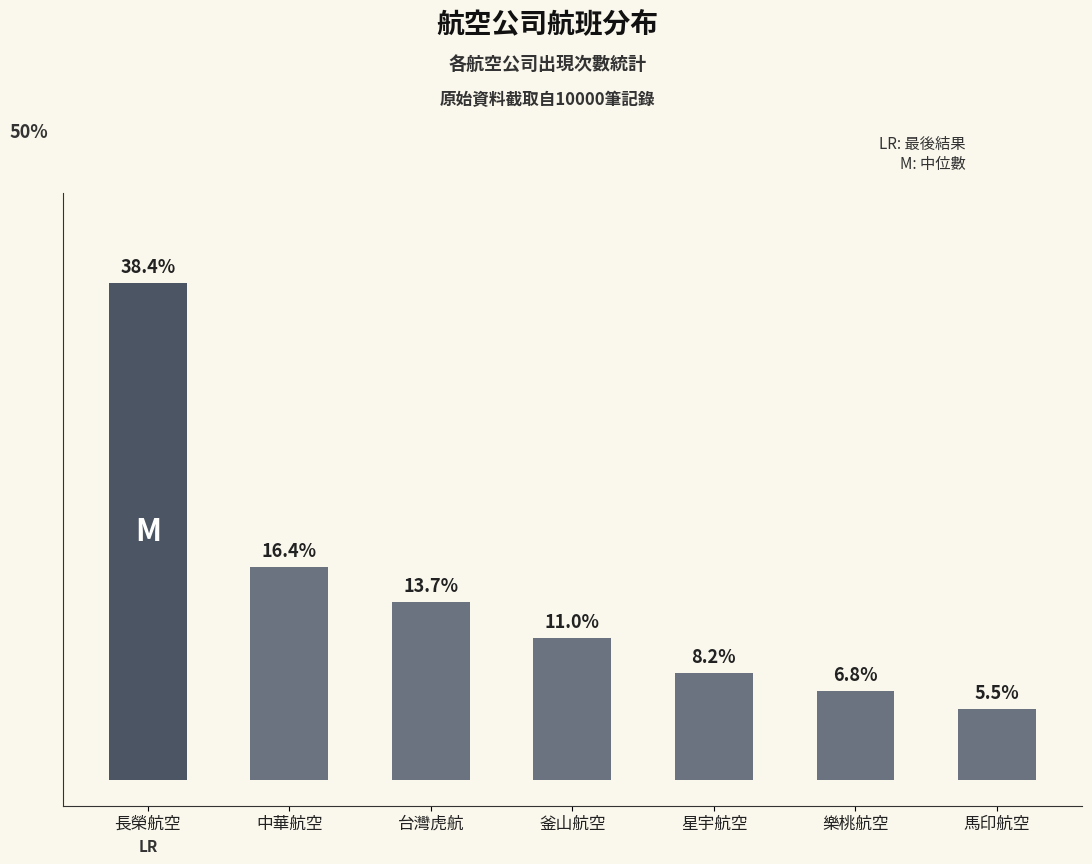

List the labels in order of value, smallest first.

馬印航空, 樂桃航空, 星宇航空, 釜山航空, 台灣虎航, 中華航空, 長榮航空